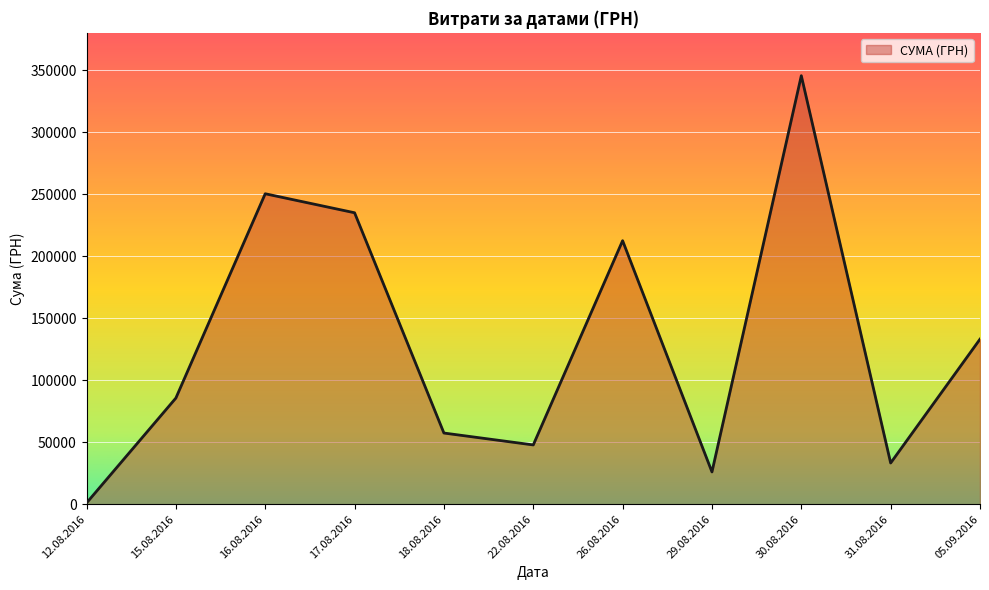

True or false: the data has more than 1 interior local peaks.

True